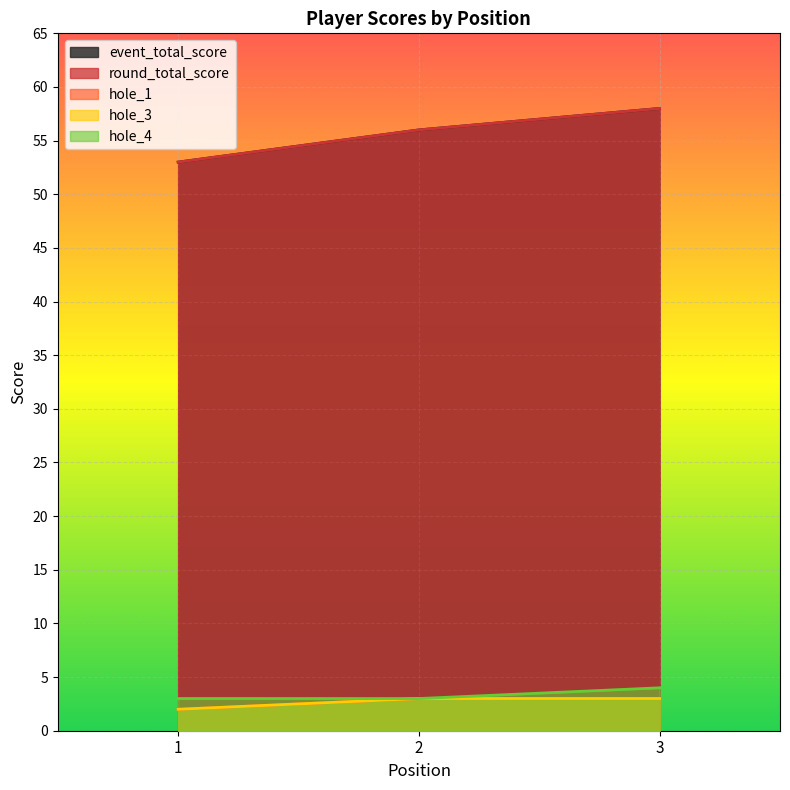

List the labels in order of event_total_score value, smallest first.

1, 2, 3